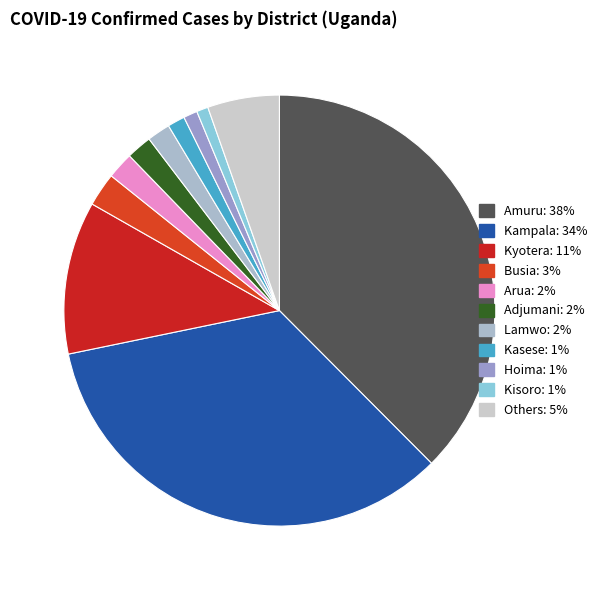

How many segments does this pie chart have?

11